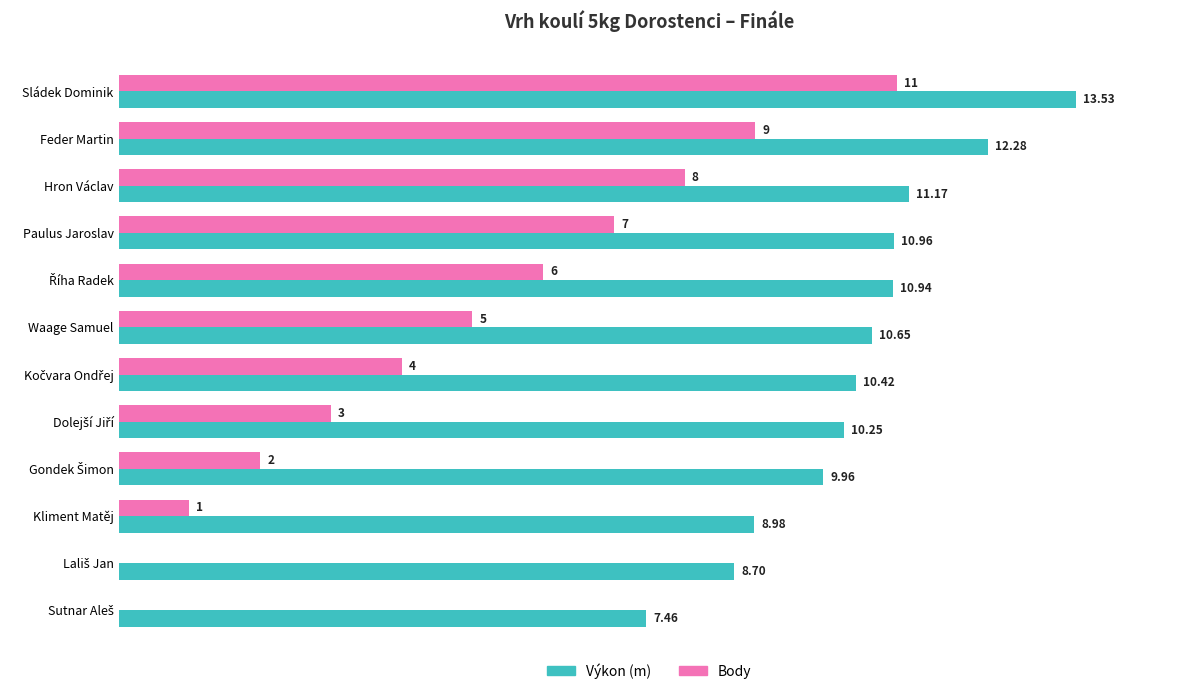

Where is Body nearest to the value 5?

Waage Samuel